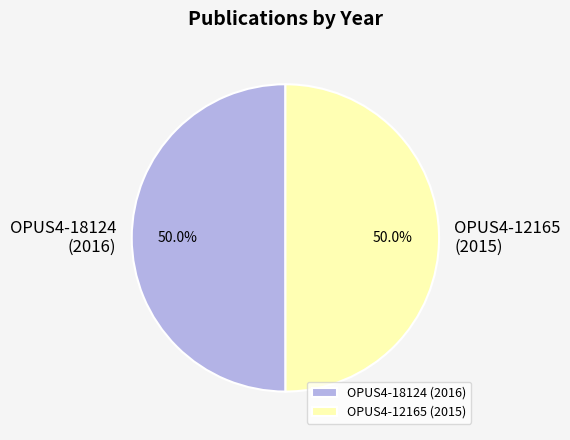

What is the ratio of the value at OPUS4-18124 to the value at OPUS4-12165?

1.0